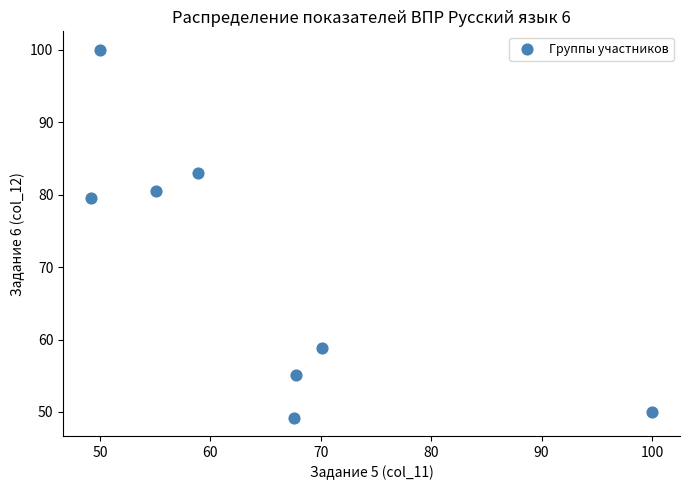

What is the range of Y values (max minus min)?

50.8